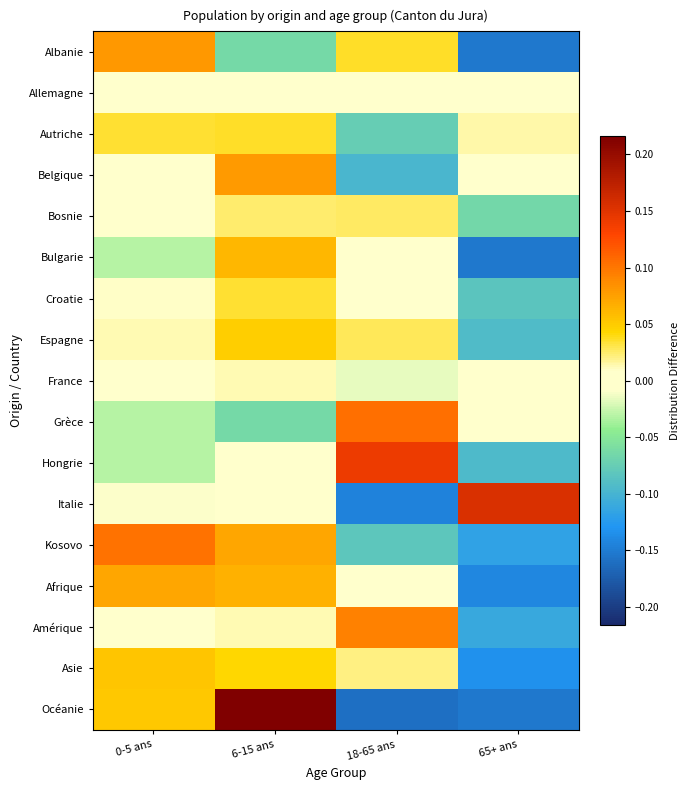

Reading right to left, what are all the values shown in this chart?

Albanie: 65+ ans=-0.2	18-65 ans=0.0	6-15 ans=-0.1	0-5 ans=0.1
Allemagne: 65+ ans=0.0	18-65 ans=0.0	6-15 ans=0.0	0-5 ans=0.0
Autriche: 65+ ans=0.0	18-65 ans=-0.1	6-15 ans=0.0	0-5 ans=0.0
Belgique: 65+ ans=0.0	18-65 ans=-0.1	6-15 ans=0.1	0-5 ans=-0.0
Bosnie: 65+ ans=-0.1	18-65 ans=0.0	6-15 ans=0.0	0-5 ans=-0.0
Bulgarie: 65+ ans=-0.2	18-65 ans=0.0	6-15 ans=0.1	0-5 ans=-0.0
Croatie: 65+ ans=-0.1	18-65 ans=-0.0	6-15 ans=0.0	0-5 ans=0.0
Espagne: 65+ ans=-0.1	18-65 ans=0.0	6-15 ans=0.0	0-5 ans=0.0
France: 65+ ans=-0.0	18-65 ans=-0.0	6-15 ans=0.0	0-5 ans=0.0
Grèce: 65+ ans=0.0	18-65 ans=0.1	6-15 ans=-0.1	0-5 ans=-0.0
Hongrie: 65+ ans=-0.1	18-65 ans=0.1	6-15 ans=-0.0	0-5 ans=-0.0
Italie: 65+ ans=0.2	18-65 ans=-0.1	6-15 ans=-0.0	0-5 ans=-0.0
Kosovo: 65+ ans=-0.1	18-65 ans=-0.1	6-15 ans=0.1	0-5 ans=0.1
Afrique: 65+ ans=-0.1	18-65 ans=-0.0	6-15 ans=0.1	0-5 ans=0.1
Amérique: 65+ ans=-0.1	18-65 ans=0.1	6-15 ans=0.0	0-5 ans=-0.0
Asie: 65+ ans=-0.1	18-65 ans=0.0	6-15 ans=0.0	0-5 ans=0.1
Océanie: 65+ ans=-0.2	18-65 ans=-0.2	6-15 ans=0.3	0-5 ans=0.1